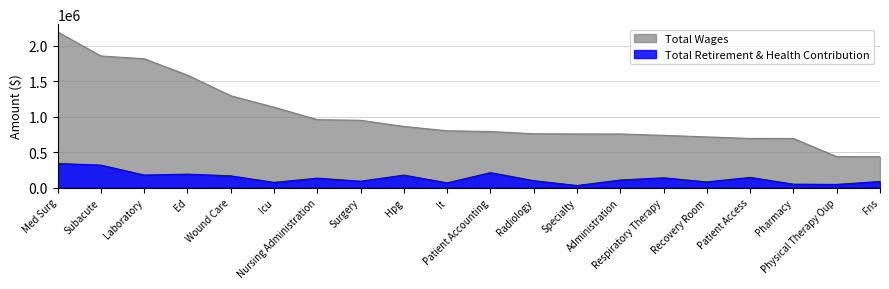

How many interior local valleys does the Total Retirement & Health Contribution series have?

7